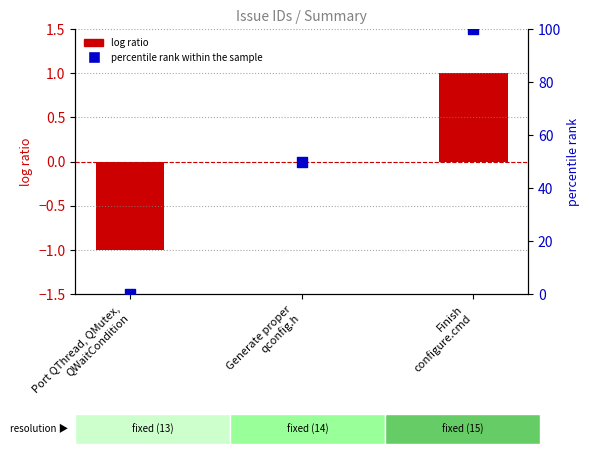

Which series has the largest Y range (max minus min)?

percentile rank within the sample